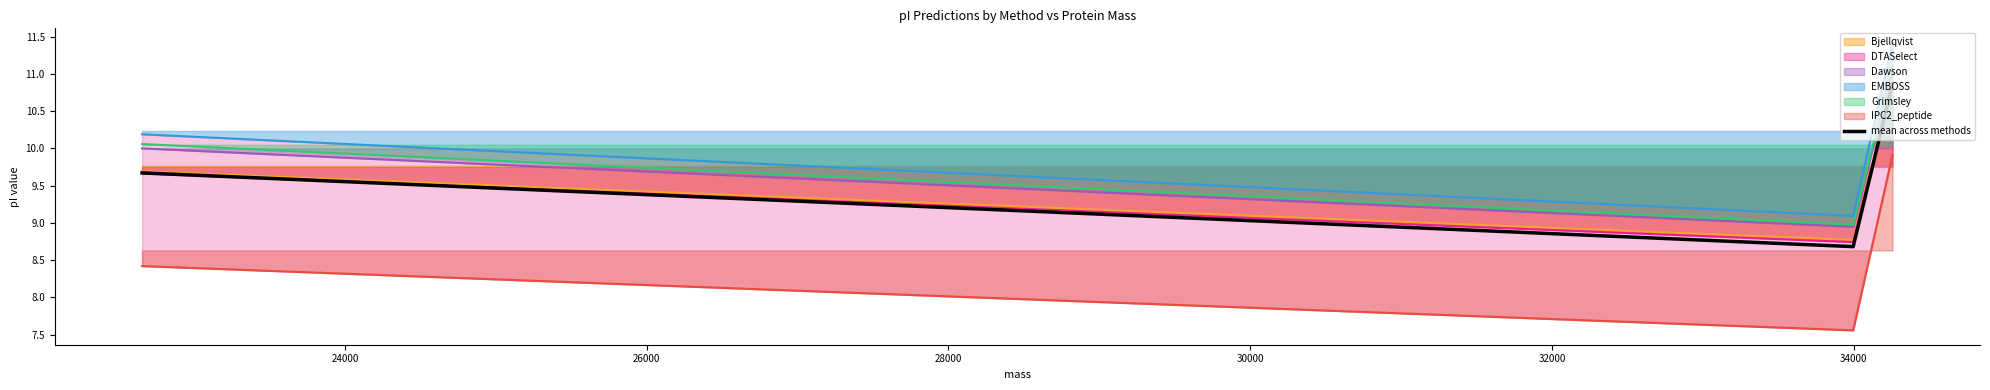

What is the maximum value shown in the chart?

10.9